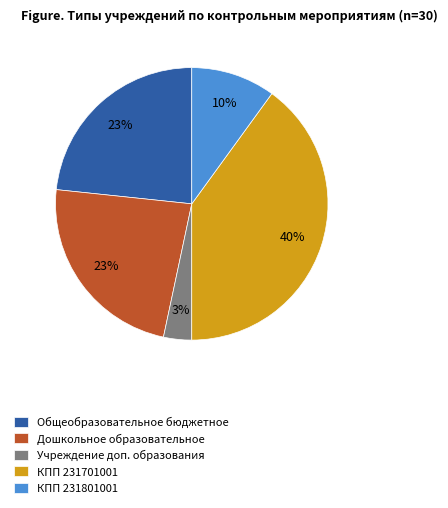

True or false: КПП 231701001 accounts for 55% of the total.

False